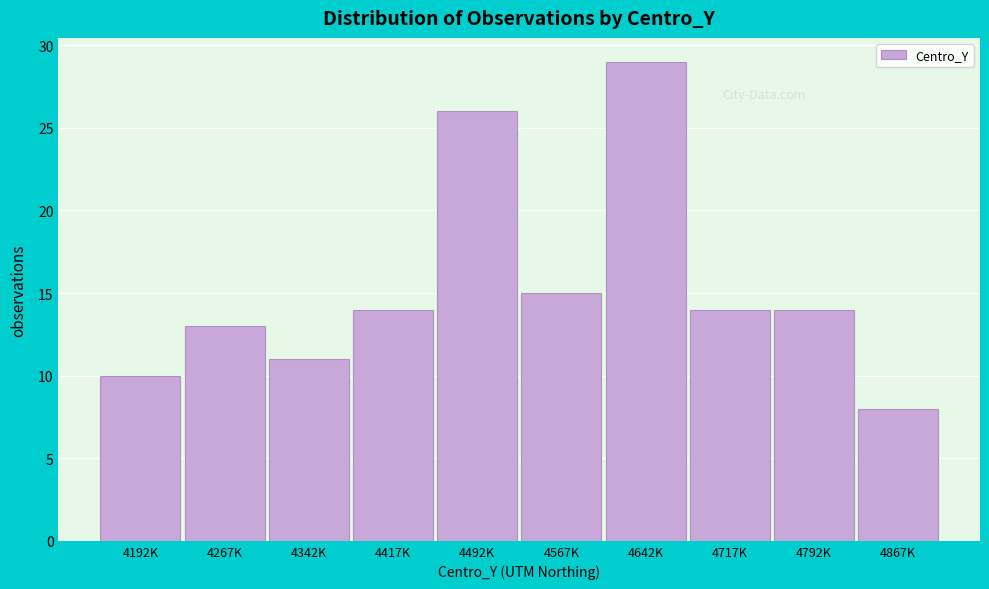

Reading left to right, what are all the values shown in this chart?

10	13	11	14	26	15	29	14	14	8